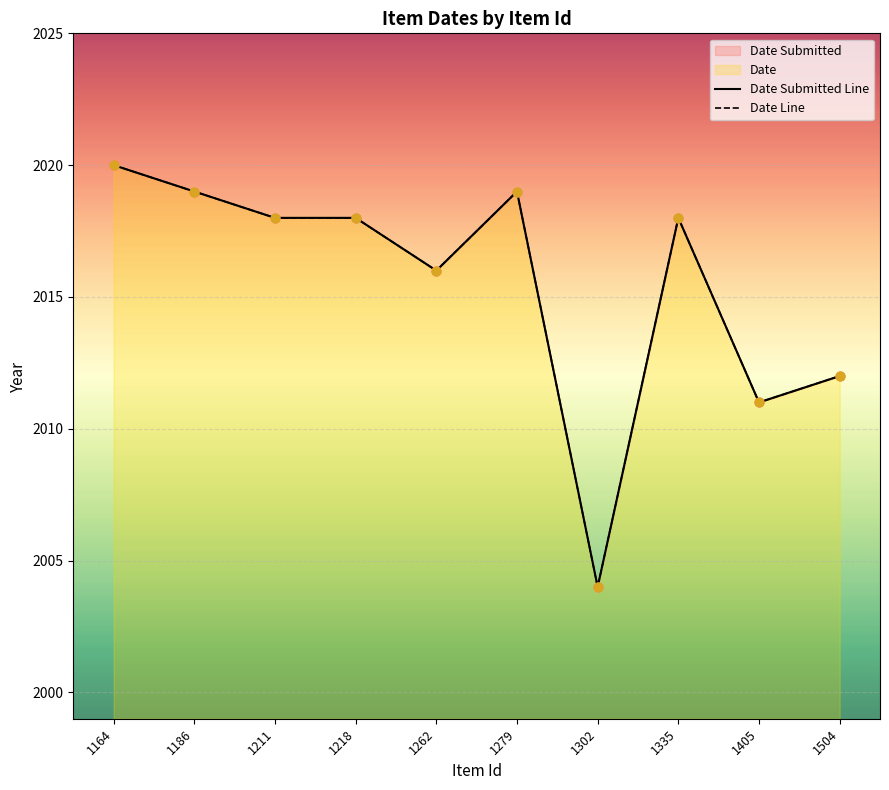

At which category is the sum across all series the highest?

1164